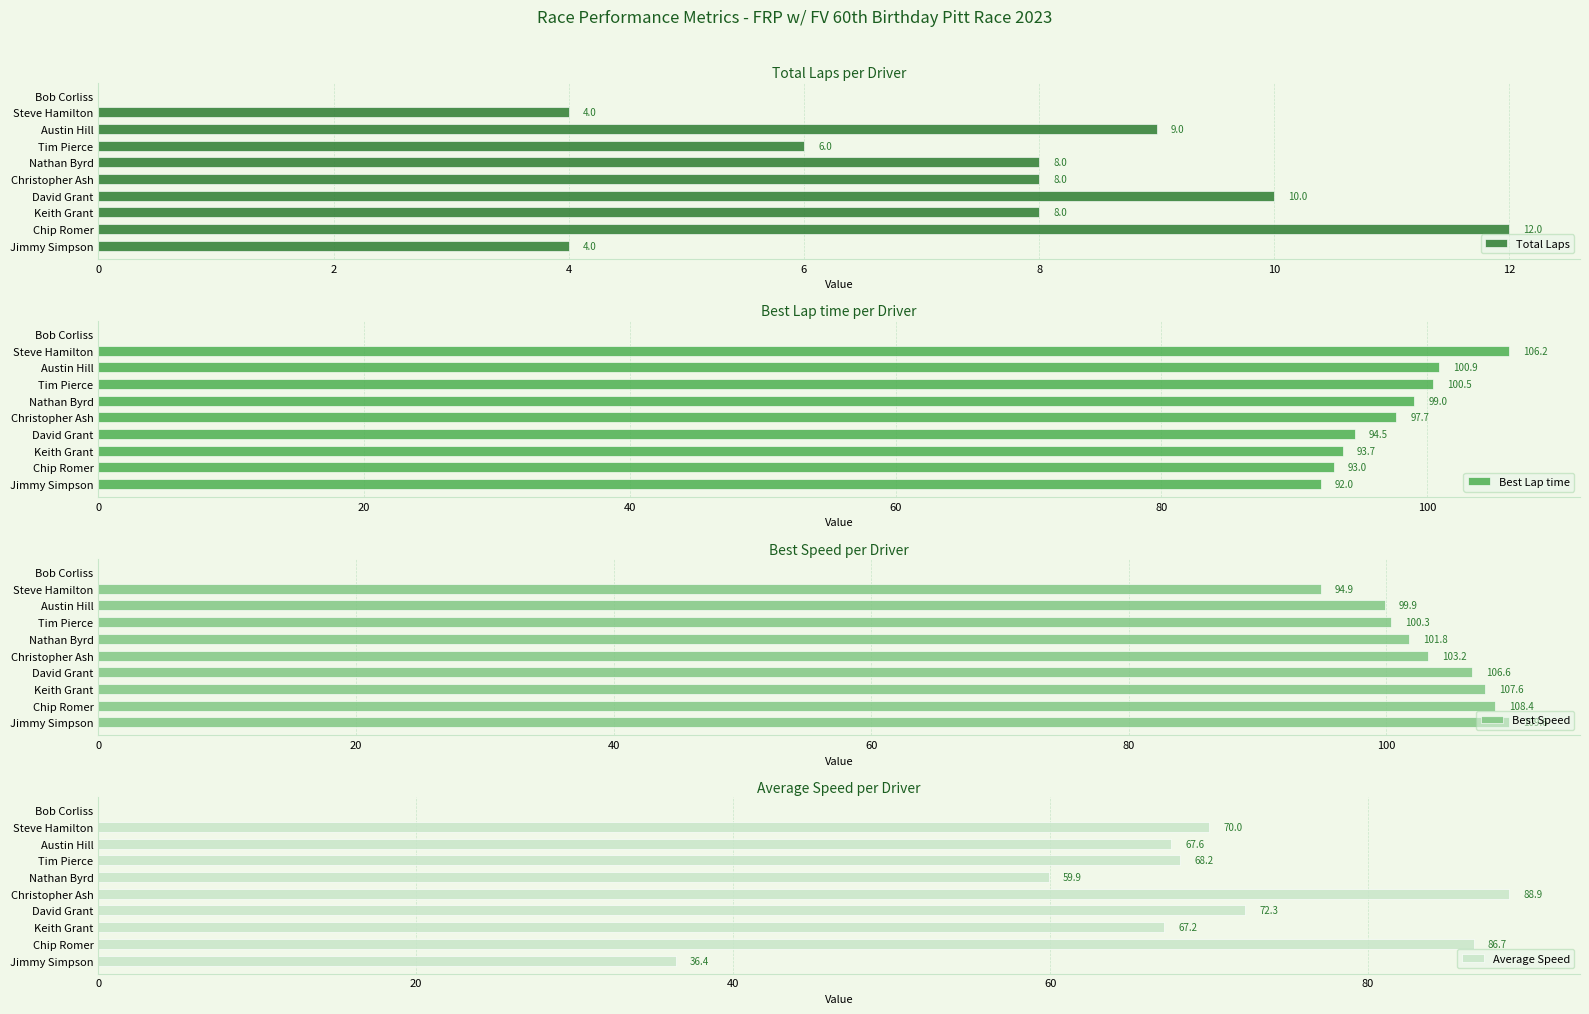

Which series has the largest range (max minus min)?

Best Speed